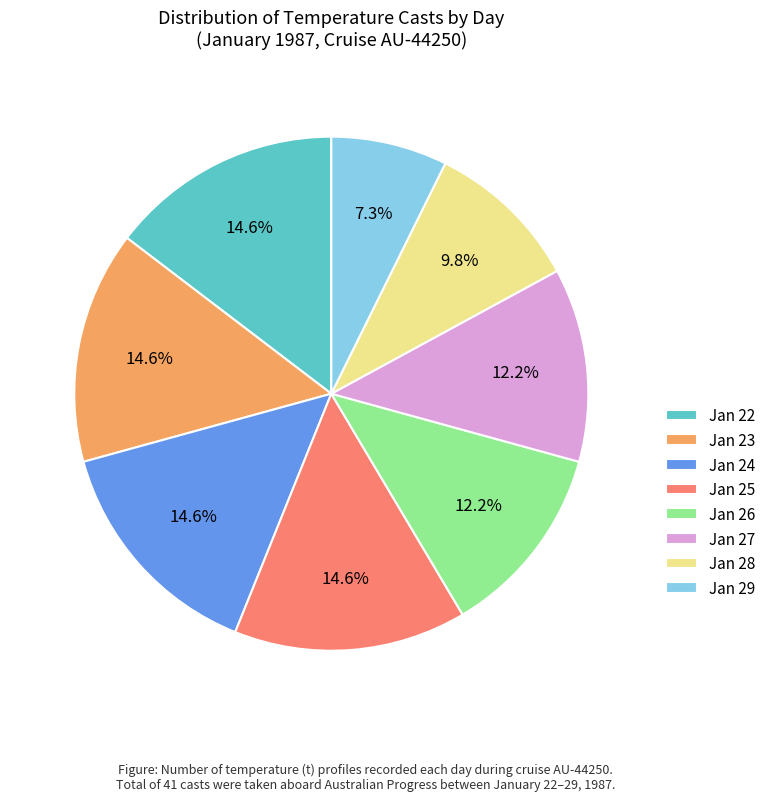

What portion of the pie excludes Jan 26?

87.8%